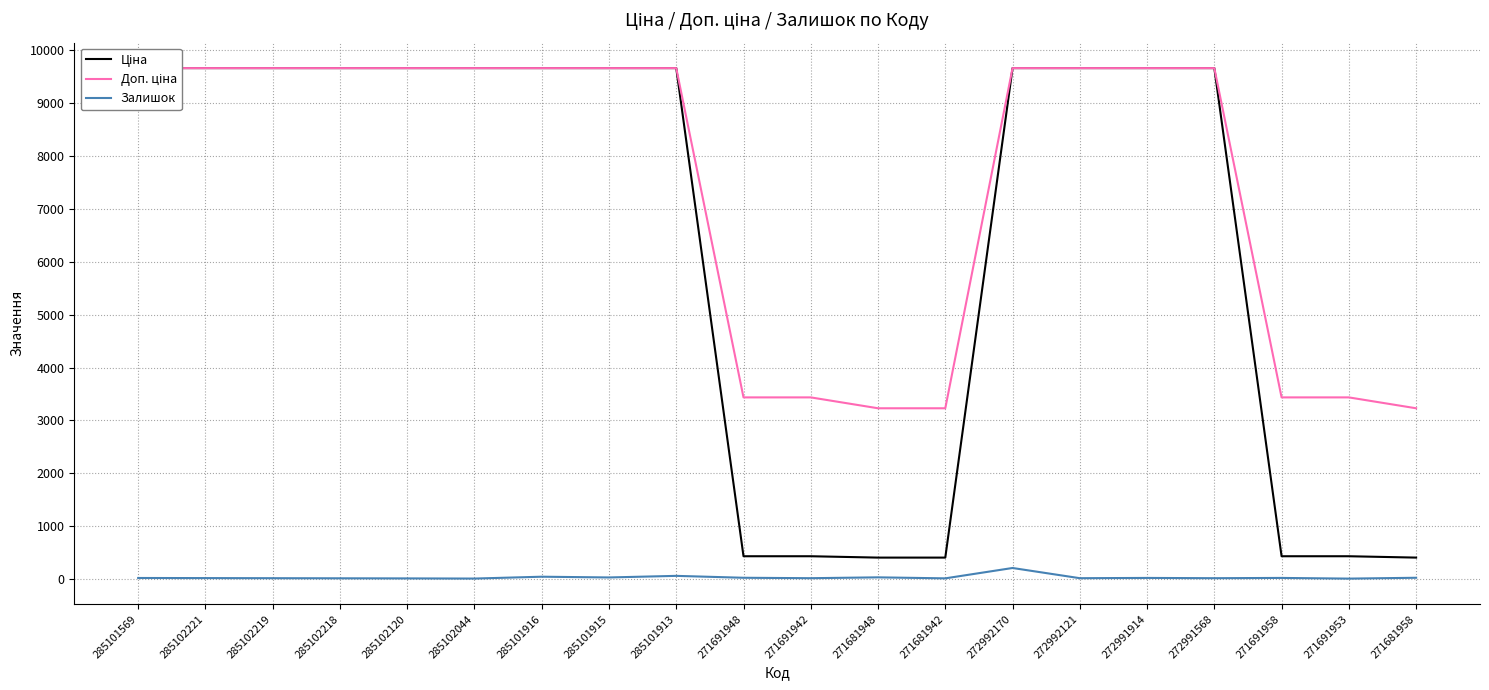

Rank the categories by Залишок value from lowest to highest.

271691953, 285102044, 285102120, 271681942, 285102218, 285102219, 271691942, 272992121, 272991568, 285102221, 285101569, 272991914, 271691958, 271691948, 271681958, 285101915, 271681948, 285101916, 285101913, 272992170